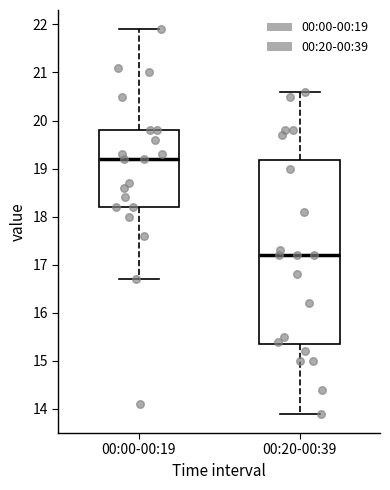

Reading left to right, read every box against the y-axis: the position of its median line, the range the box covers, and the ends of its whiskers. The values are not printed on the chart, so give them approximately, as read against the axis.

00:00-00:19: median 19.2, box 18.2 to 19.8, whiskers 16.7 to 21.9
00:20-00:39: median 17.2, box 15.4 to 19.2, whiskers 13.9 to 20.6